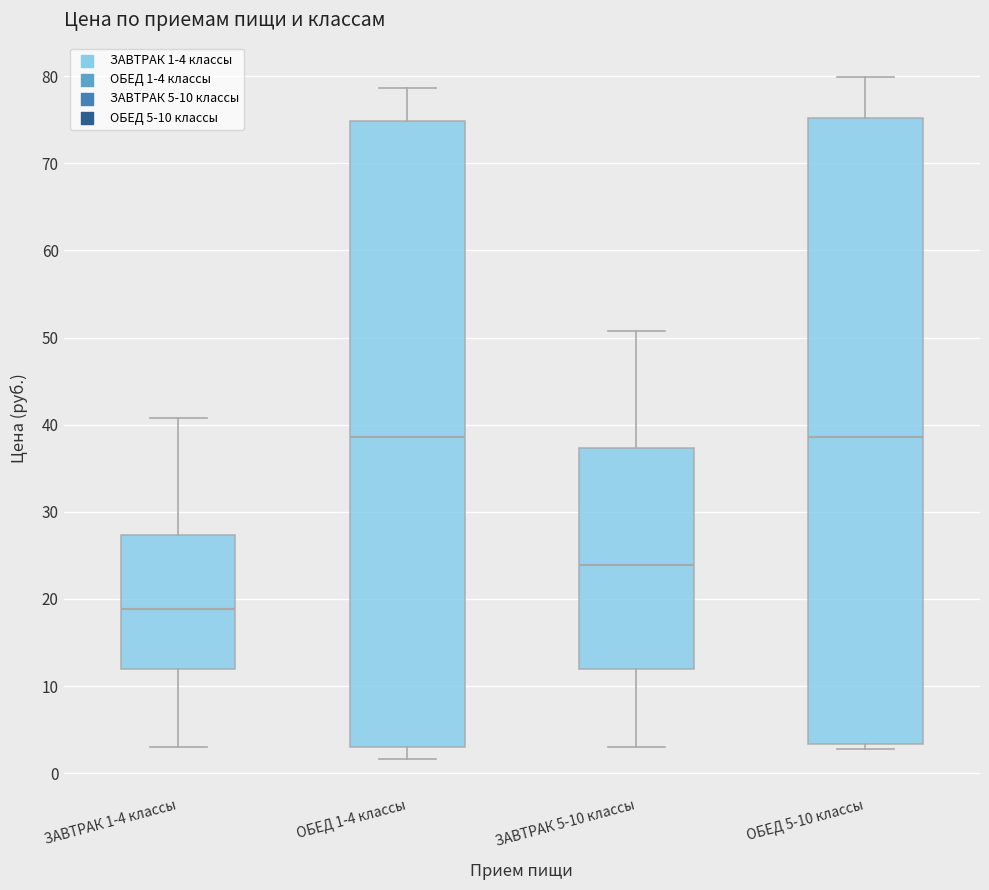

Where does the upper whisker of the box for ЗАВТРАК 5-10 классы end on the y-axis? The values are not printed on the chart, so give them approximately, as read against the axis.

51